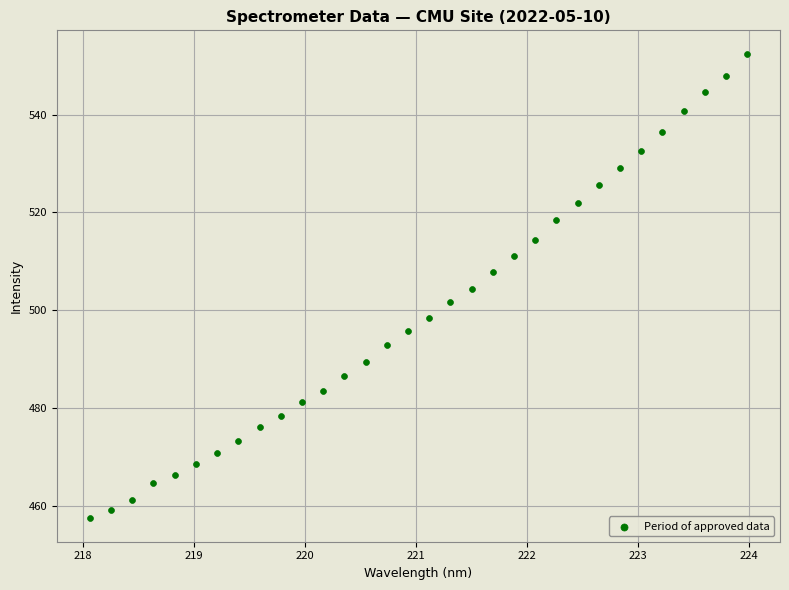

What is the range of Y values (max minus min)?

95.1